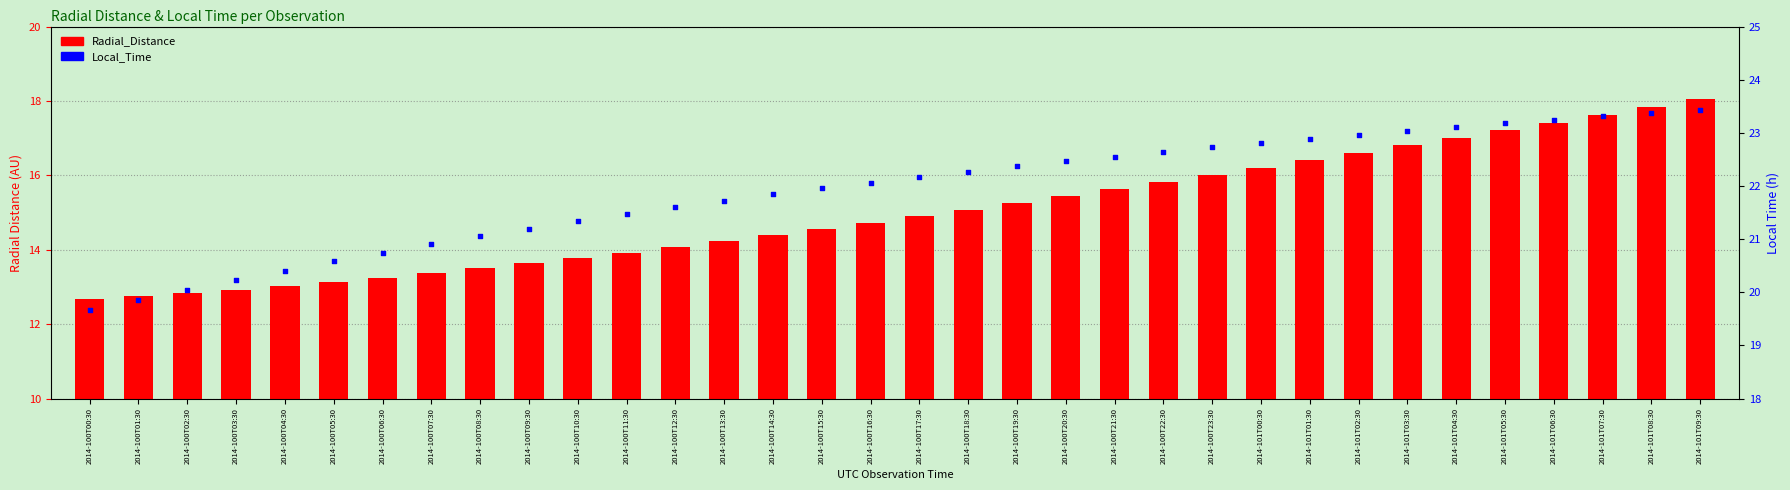

Which series reaches the maximum Y coordinate?

Local_Time